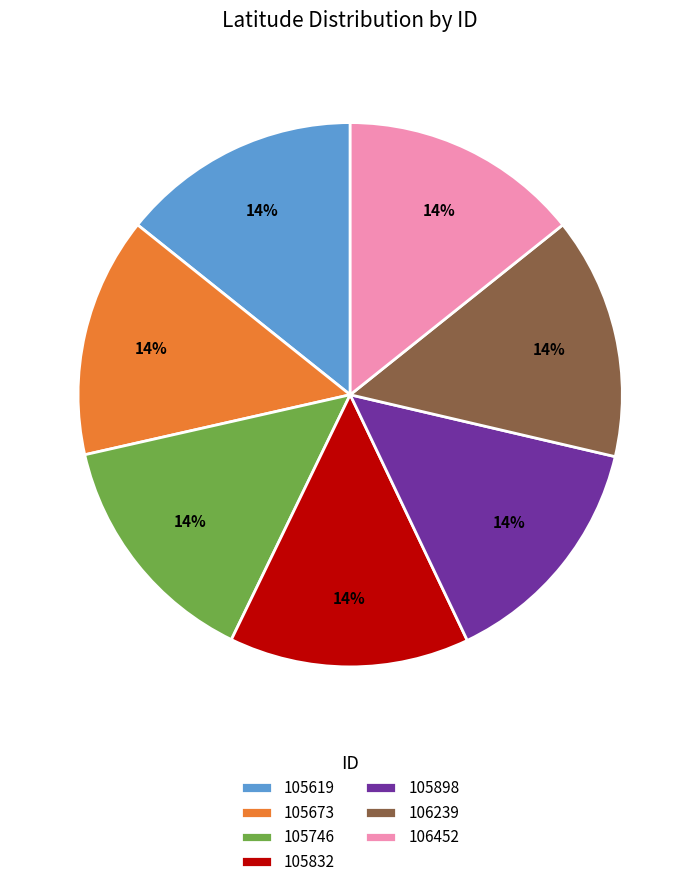

True or false: 106452 accounts for 20% of the total.

False